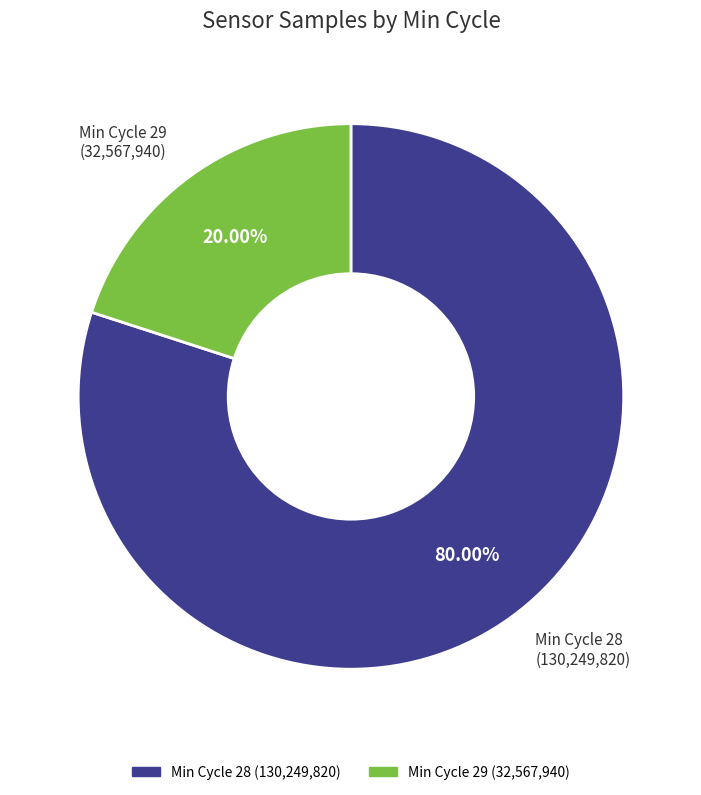

To the nearest percent, what is the average slice percentage?

50%